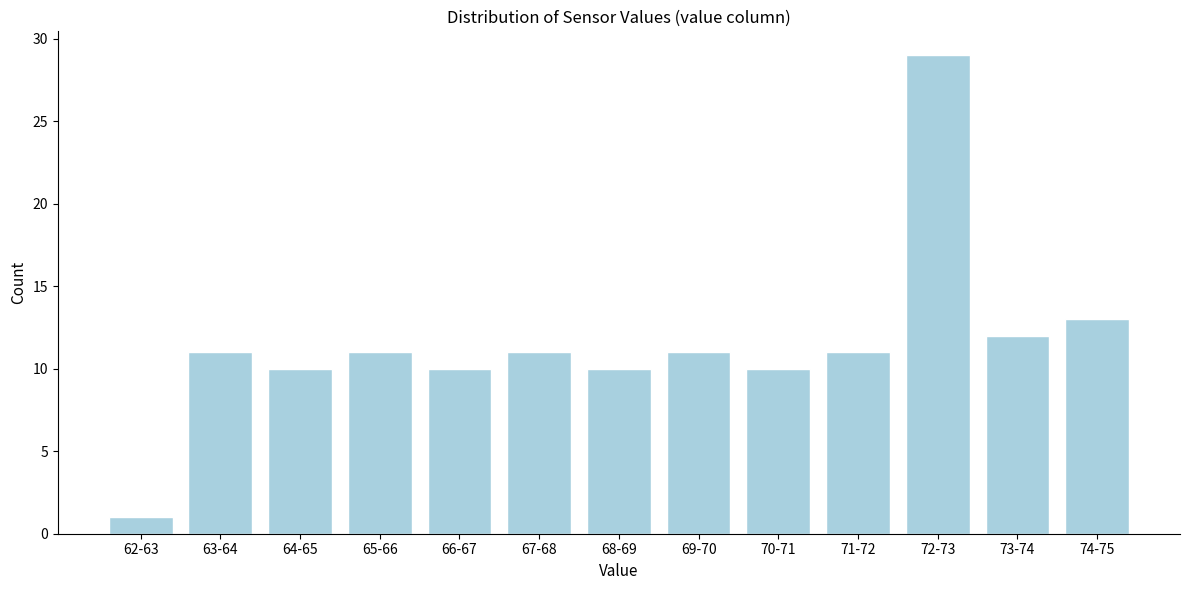

Reading right to left, transcribe all the data shown in this chart.

13	12	29	11	10	11	10	11	10	11	10	11	1